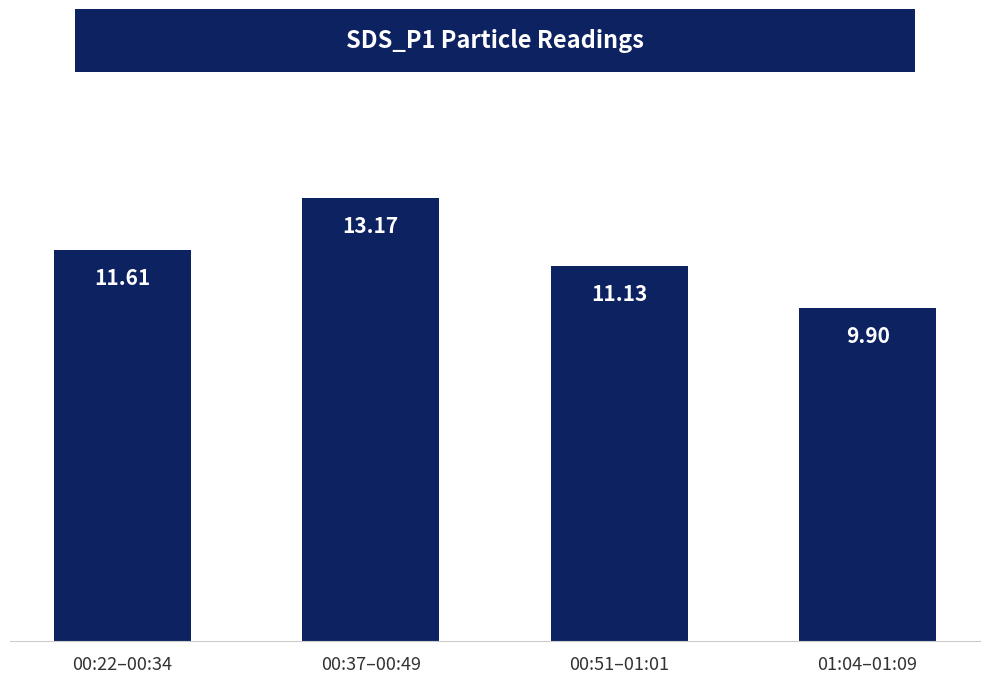

What is the label of the 4th bar from the left?

01:04–01:09